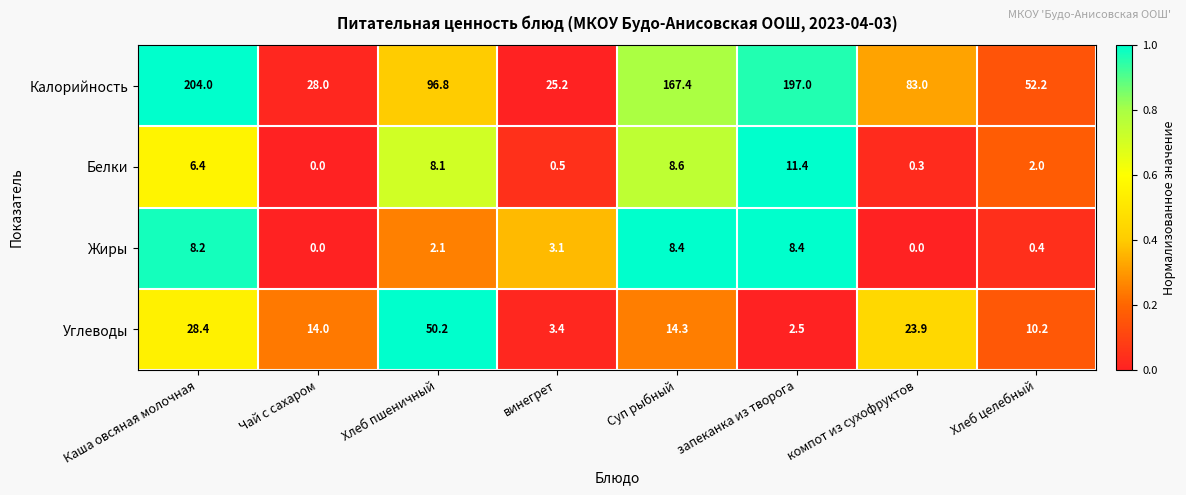

What is the total value across all series at Хлеб целебный?

64.8